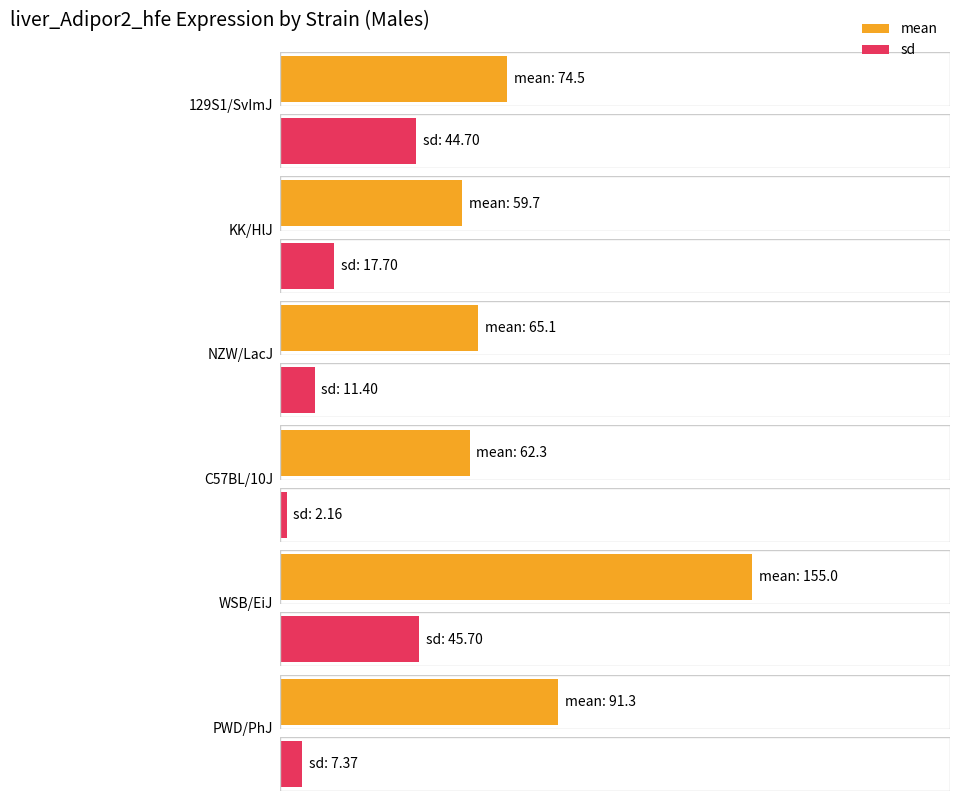

What is the total value across all series at PWD/PhJ?

98.7